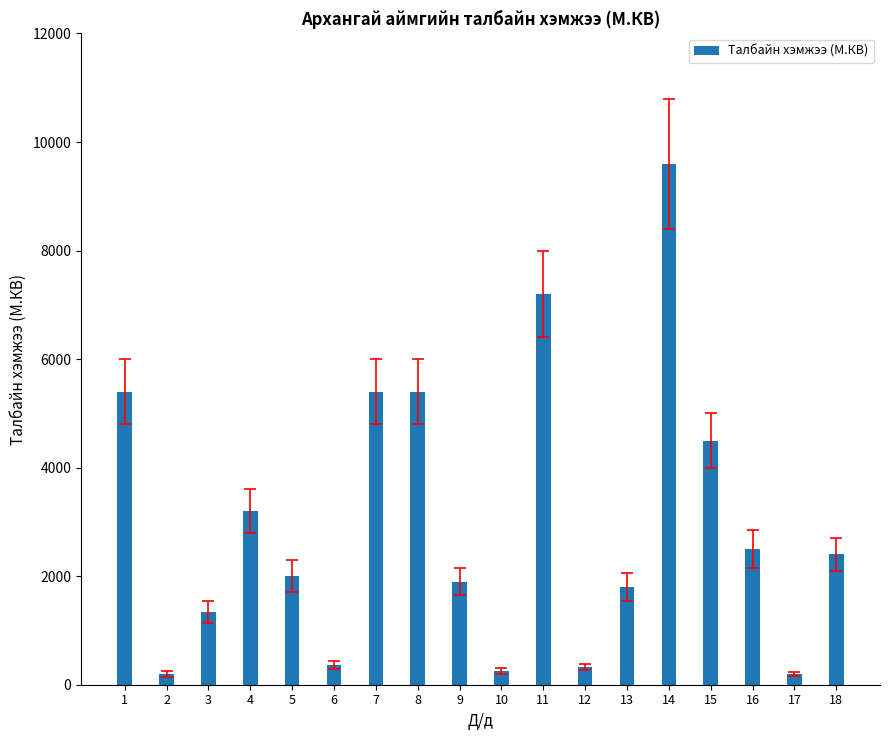

What is the ratio of the value at 4 to the value at 8?

0.6